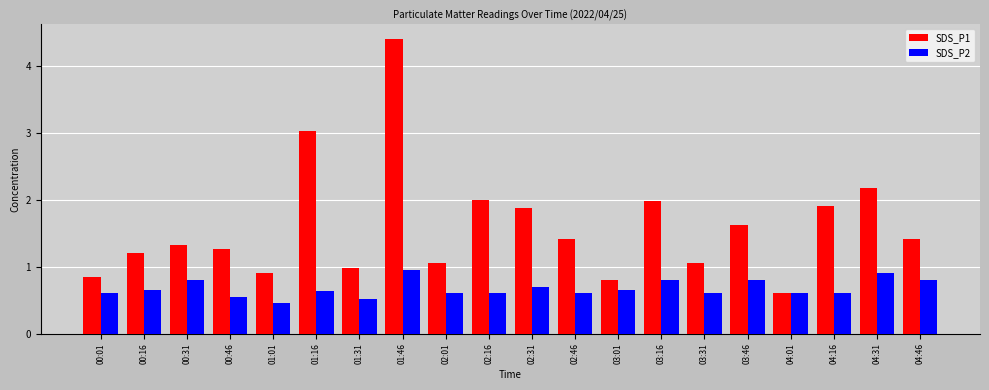

Which category has the lowest value in the SDS_P1 series?

04:01